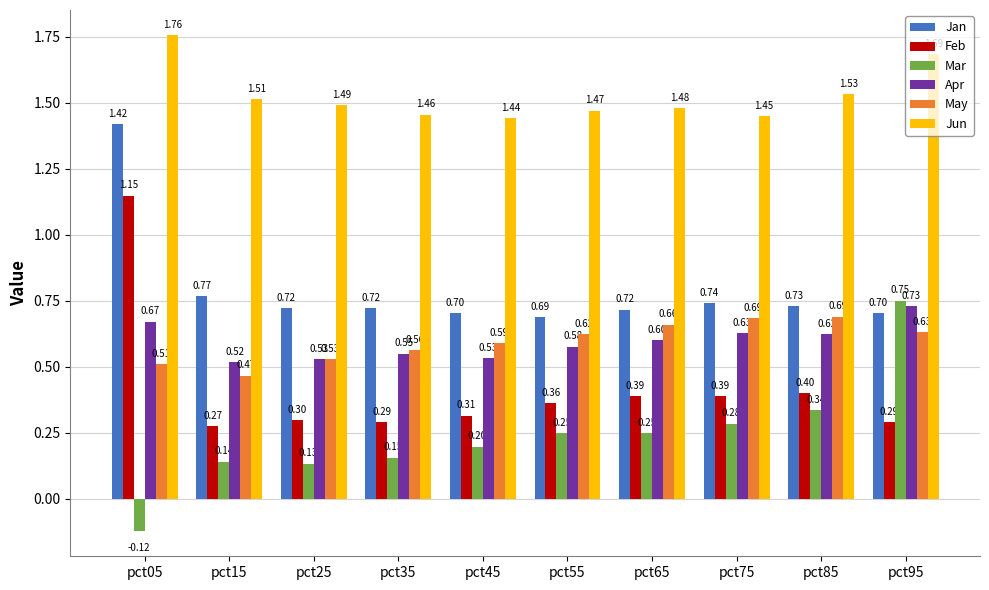

What is the total value across all series at pct15?

3.7